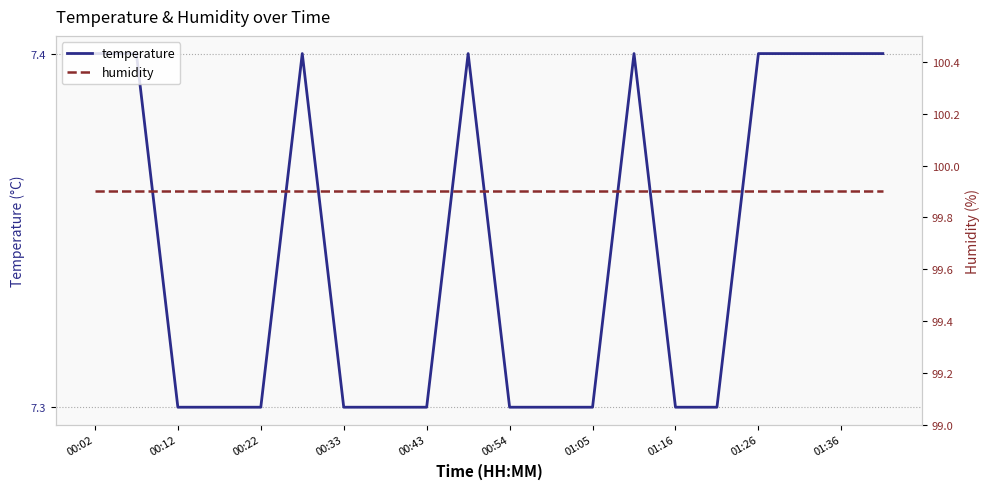

The humidity series shows 99.9 at 19. True or false?

True